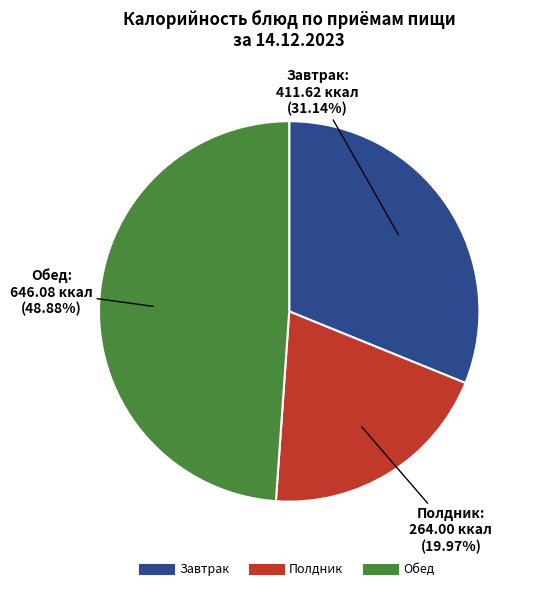

Is there a majority slice in this chart?

No